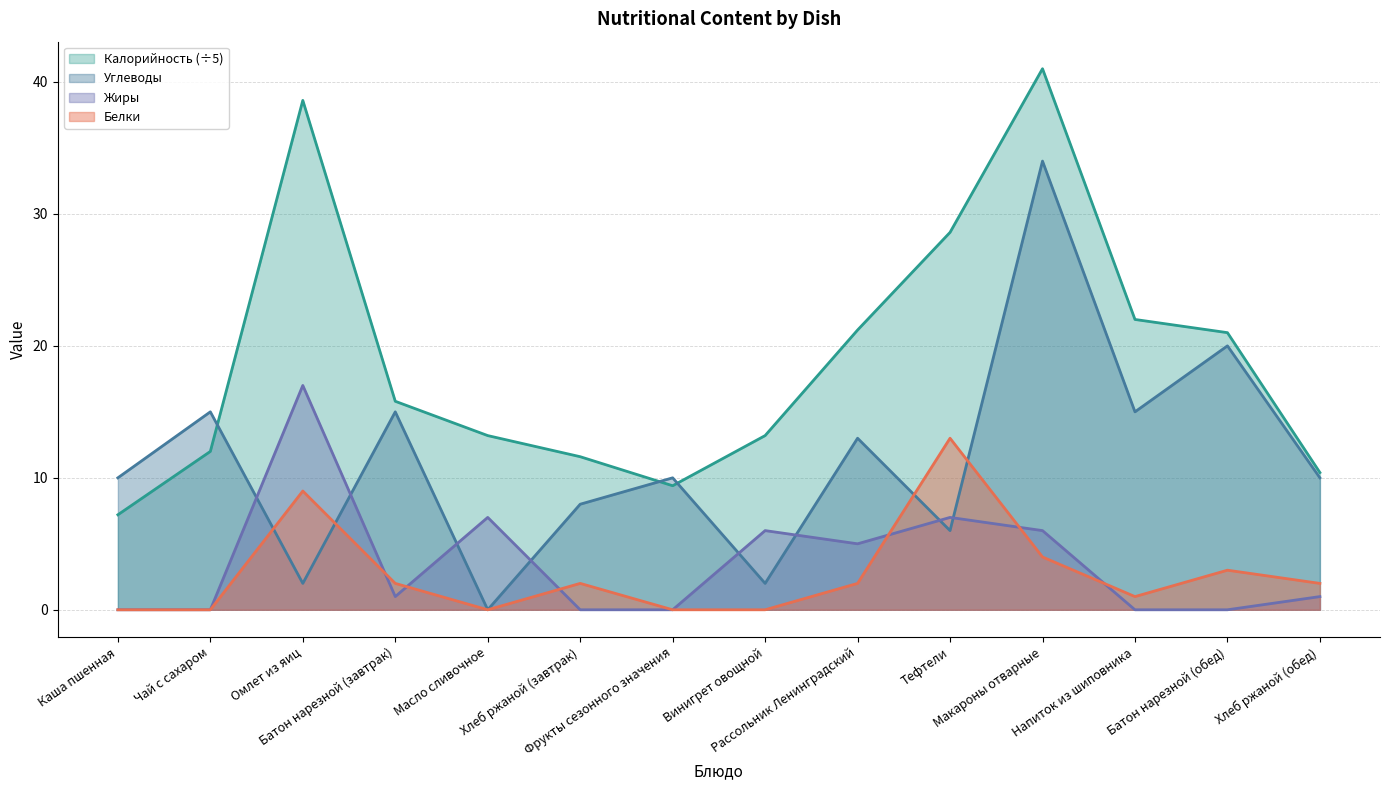

Between Тефтели and Напиток из шиповника, which series saw the biggest shift?

Белки